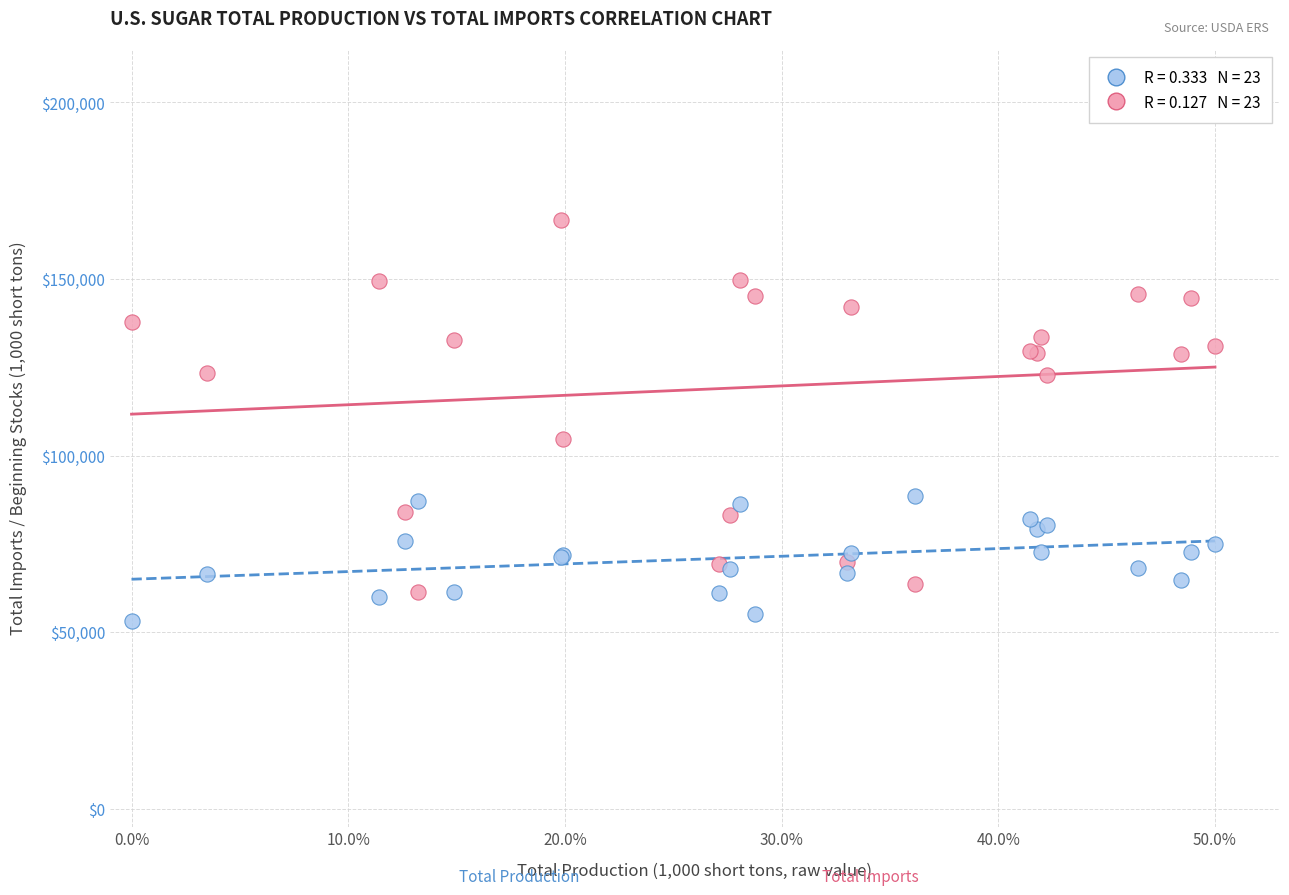

Across all series, what Y value is closest to 109934?

104800.0